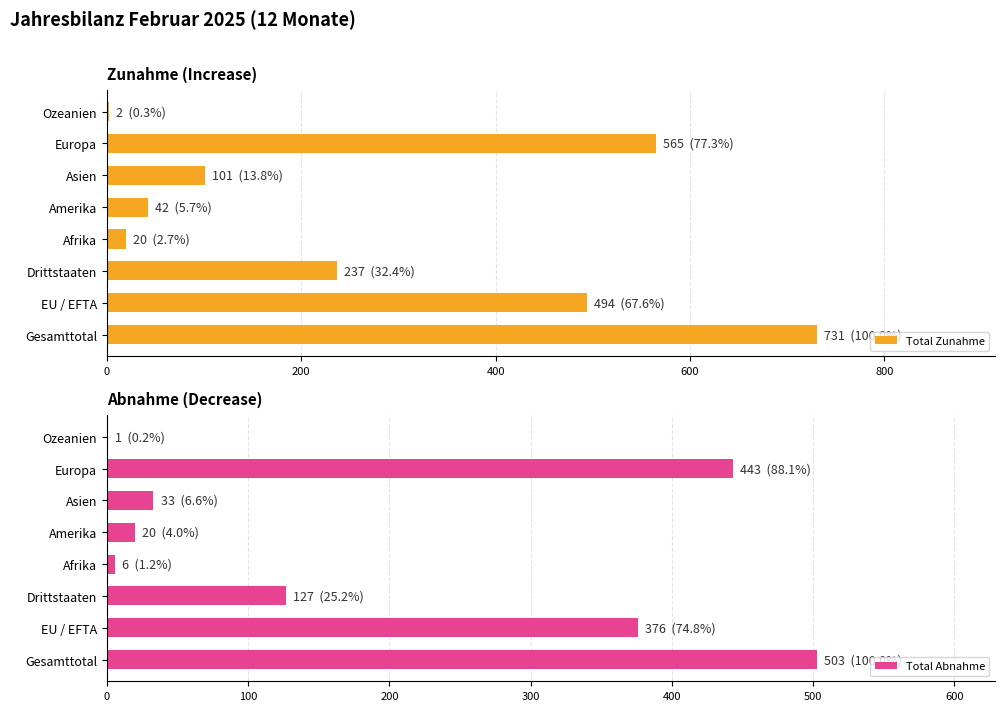

What is the difference between the maximum and minimum values in the Total Zunahme series?

729